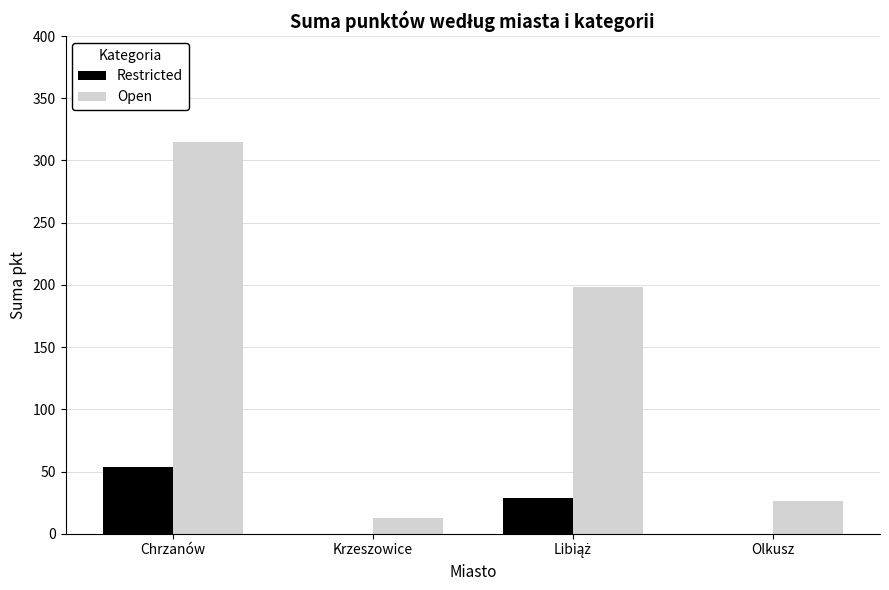

Which series changed the most between Chrzanów and Olkusz?

Open